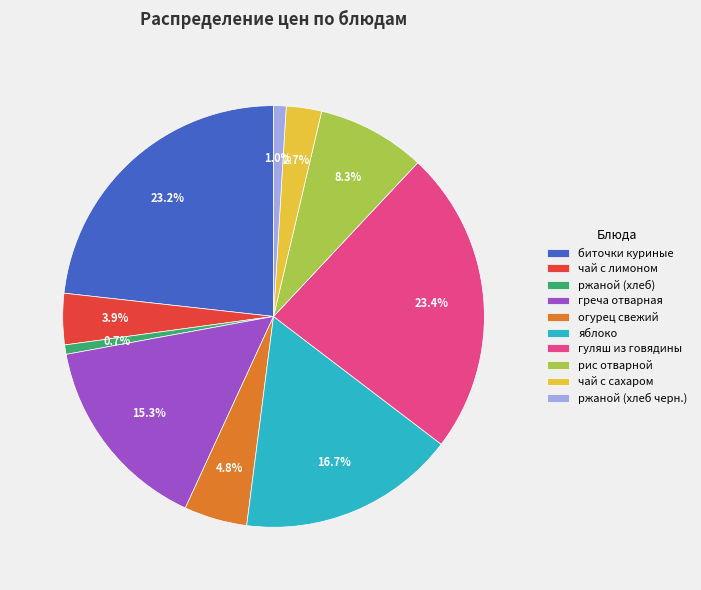

To the nearest percent, what percentage of the pie is рис отварной?

8%